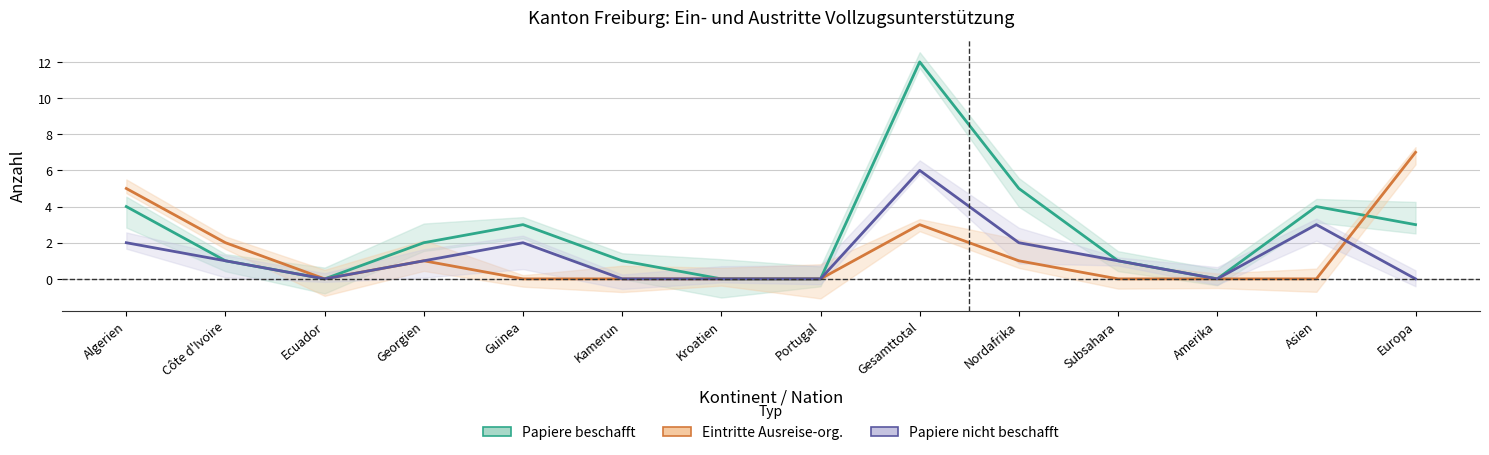

Rank the series by their maximum value, from lowest to highest.

Papiere nicht beschafft, Eintritte Ausreise-organisation, Papiere beschafft